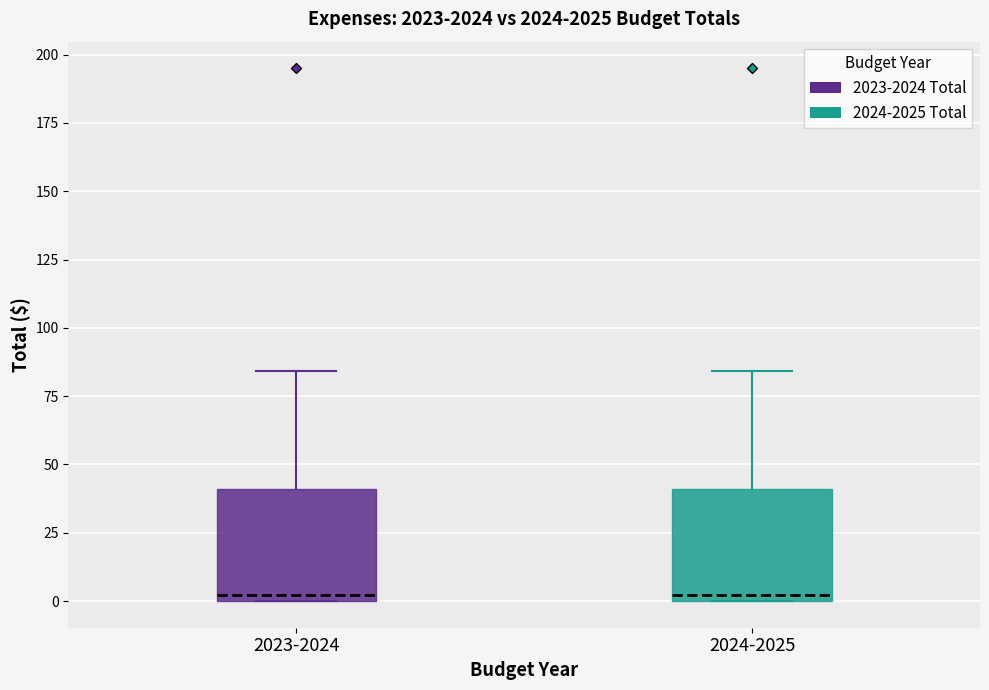

Reading left to right, read every box against the y-axis: the position of its median line, the range the box covers, and the ends of its whiskers. The values are not printed on the chart, so give them approximately, as read against the axis.

2023-2024: median 0 (just above the box's lower edge), box 0 to 40, whiskers 0 to 85
2024-2025: median 0 (just above the box's lower edge), box 0 to 40, whiskers 0 to 85